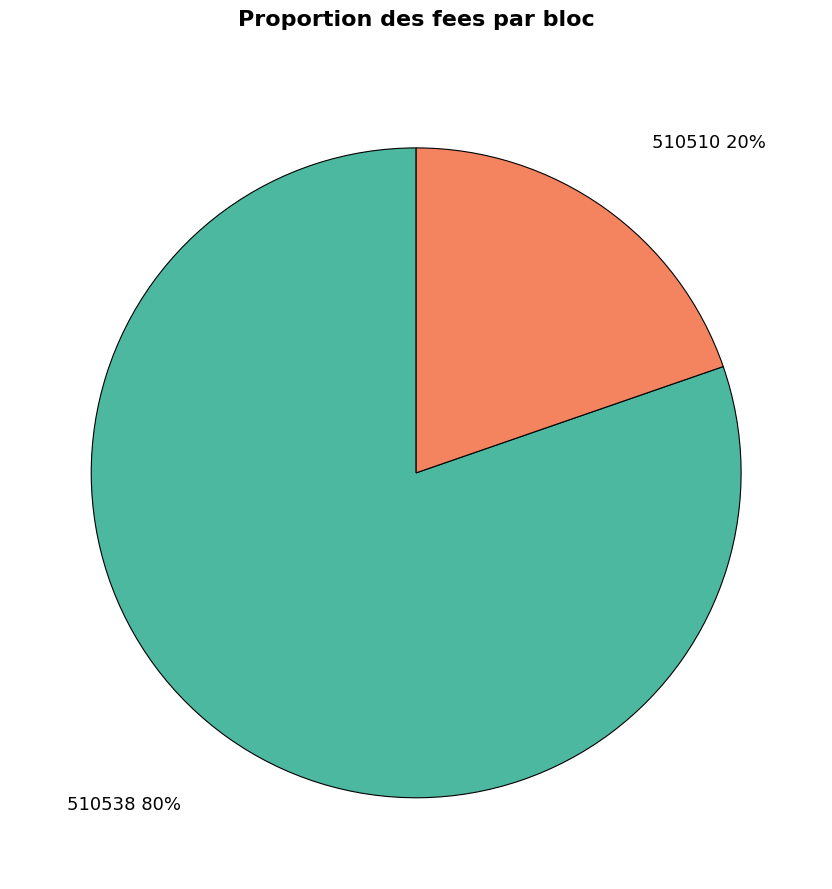

Is it true that 510538 is 80% of the pie?

True